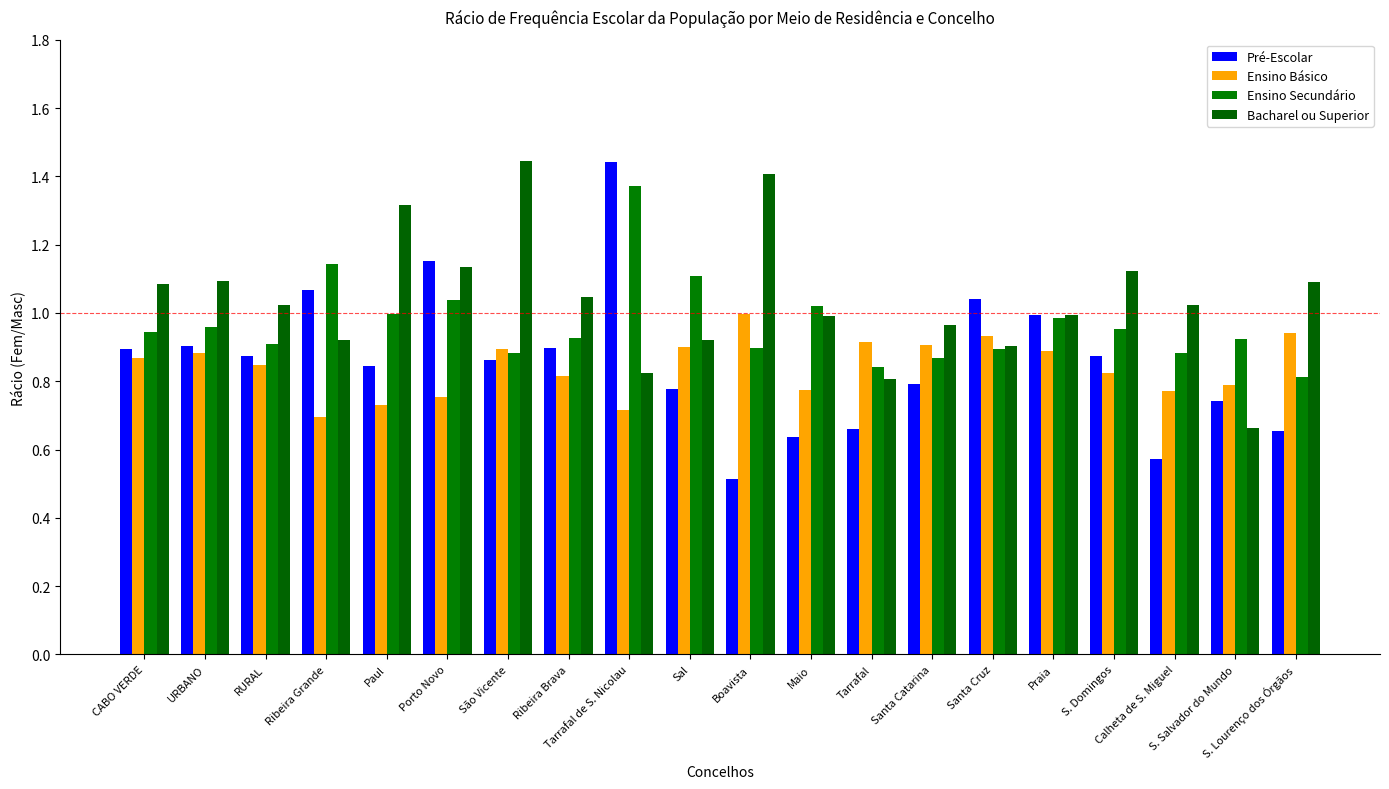

What is the difference between the maximum and minimum values in the Bacharel ou Superior series?

0.8